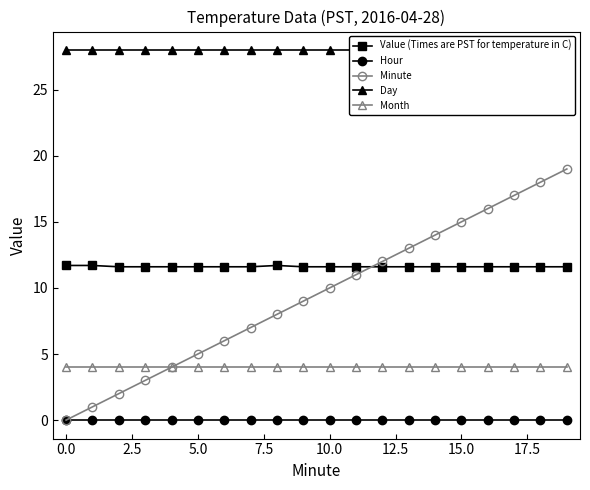

True or false: Minute has more than 0 points higher than both neighbors.

False